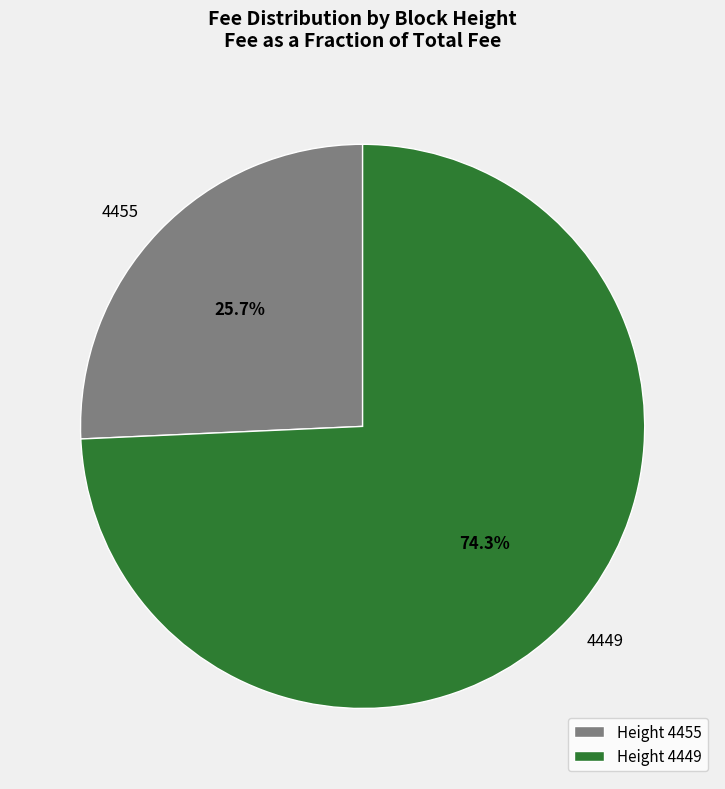

What is the ratio of the value at 4449 to the value at 4455?

2.9